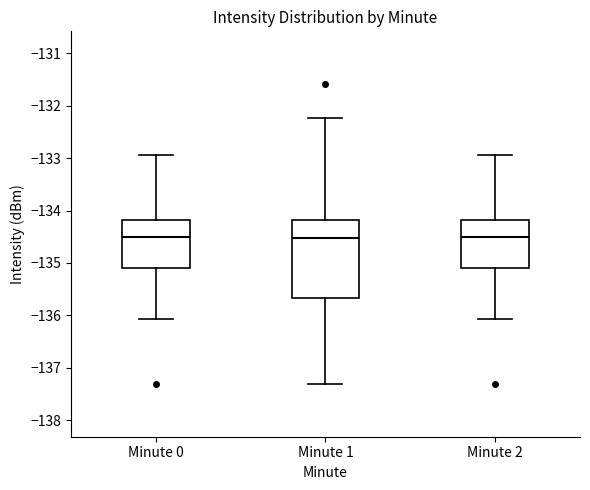

Reading left to right, transcribe this box plot: for each box, give where its median line is, the range the box spans, and where its two whiskers end, as read against the y-axis. The values are not printed on the chart, so give them approximately, as read against the axis.

Minute 0: median -134.5, box -135.1 to -134.2, whiskers -136.1 to -132.9
Minute 1: median -134.5, box -135.7 to -134.2, whiskers -137.3 to -132.2
Minute 2: median -134.5, box -135.1 to -134.2, whiskers -136.1 to -132.9